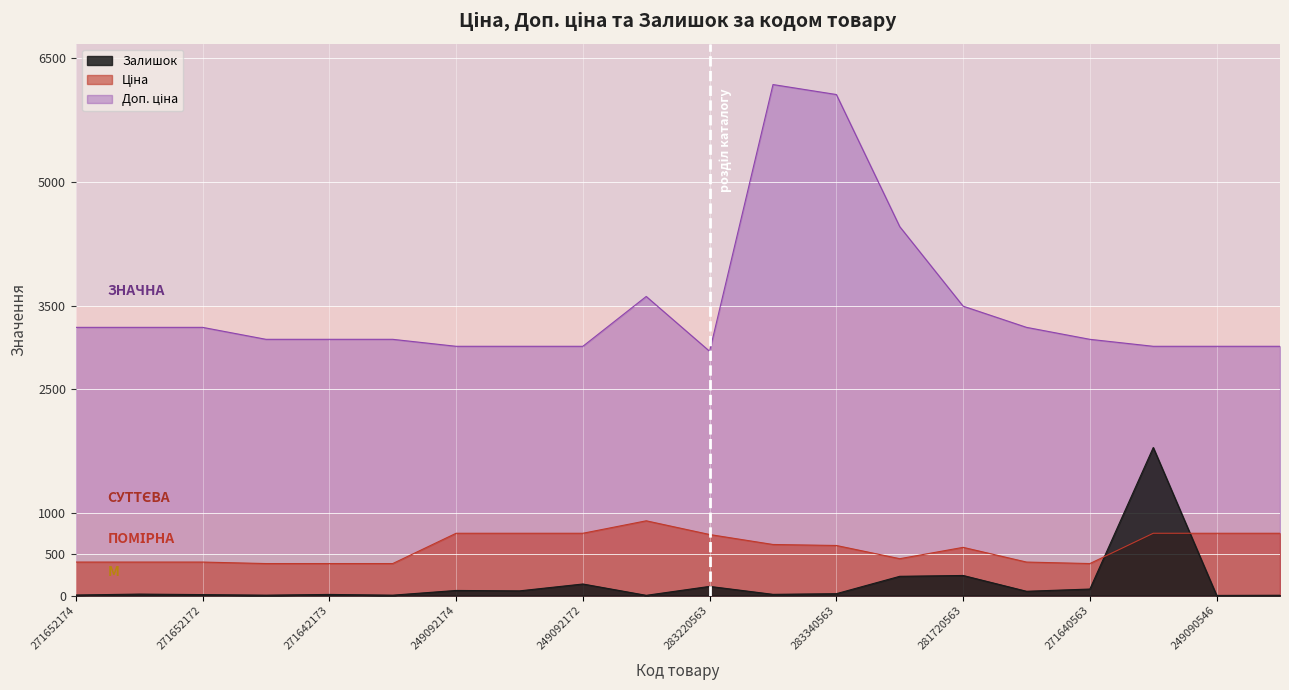

Is the value of Залишок at 271642172 greater than the value of Ціна at 271650563?

No